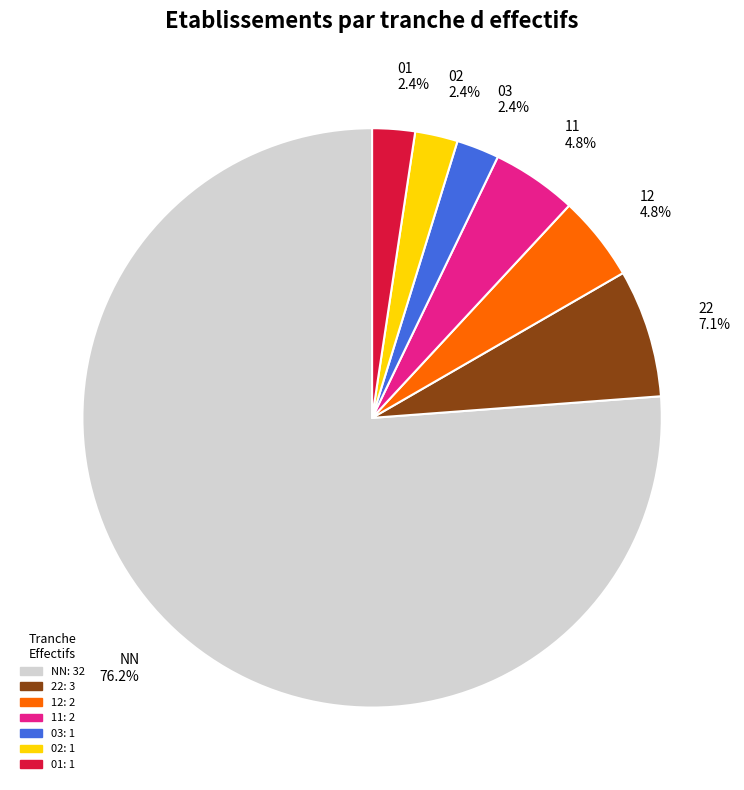

To the nearest percent, what is the difference between the largest and smallest slice percentages?

74%